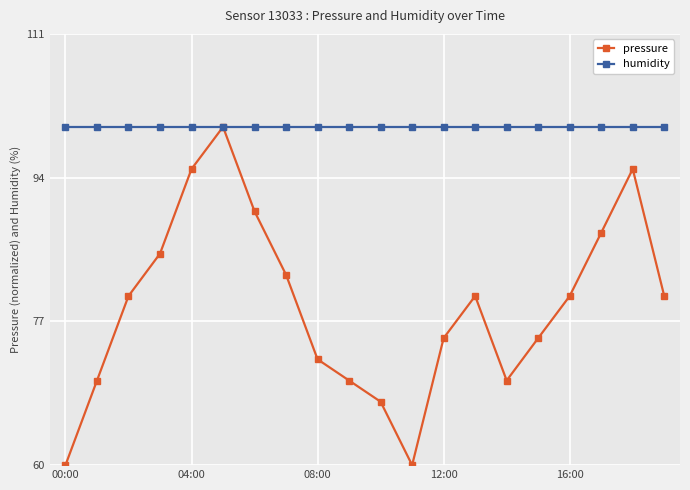

Which series has the largest total across all categories?

humidity